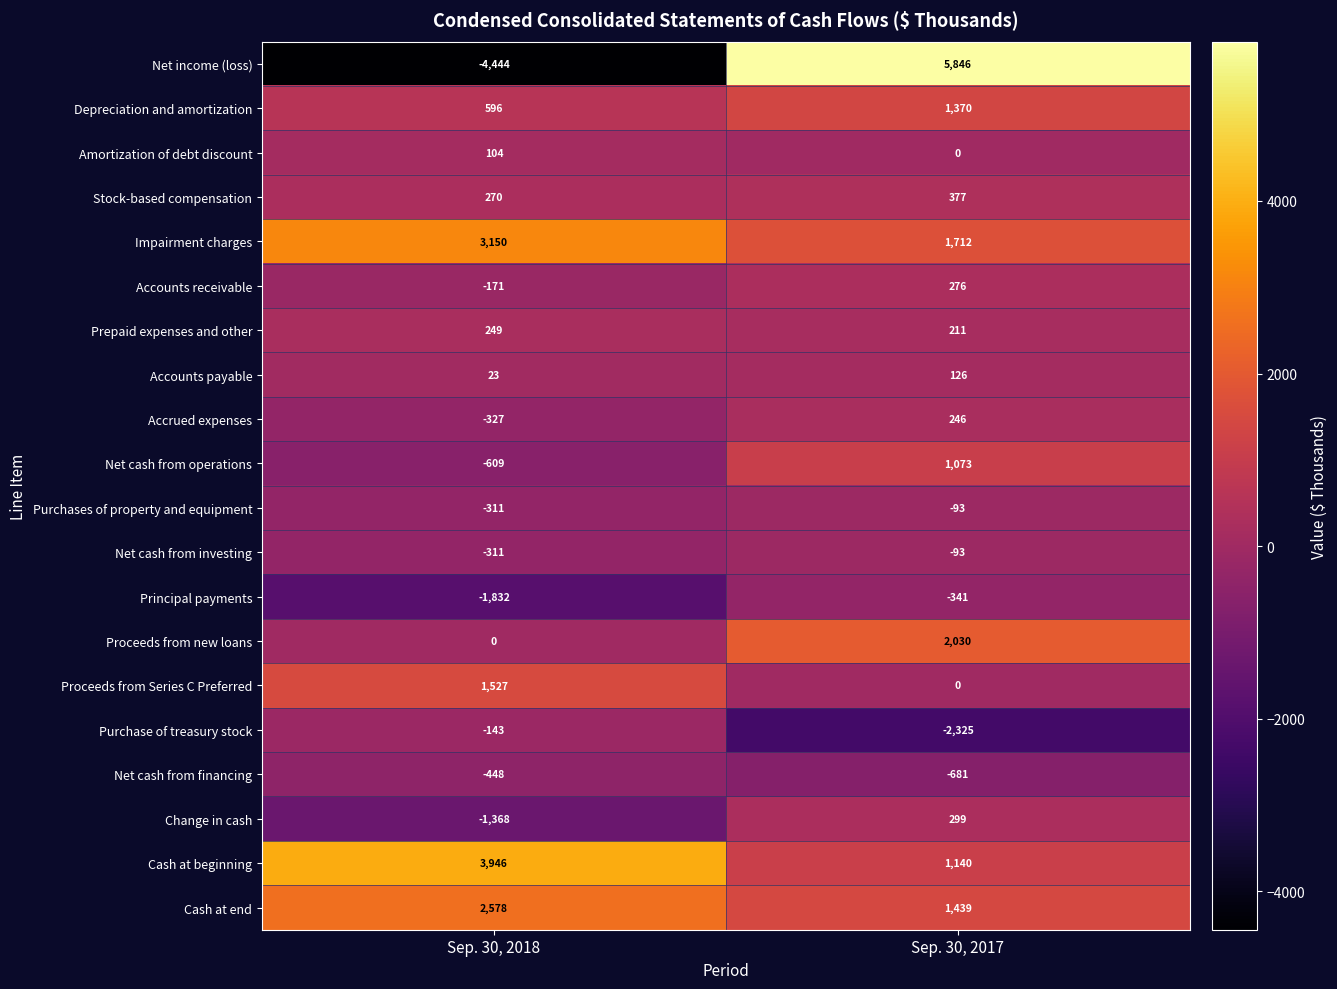

At which category is the sum across all series the highest?

Sep. 30, 2017